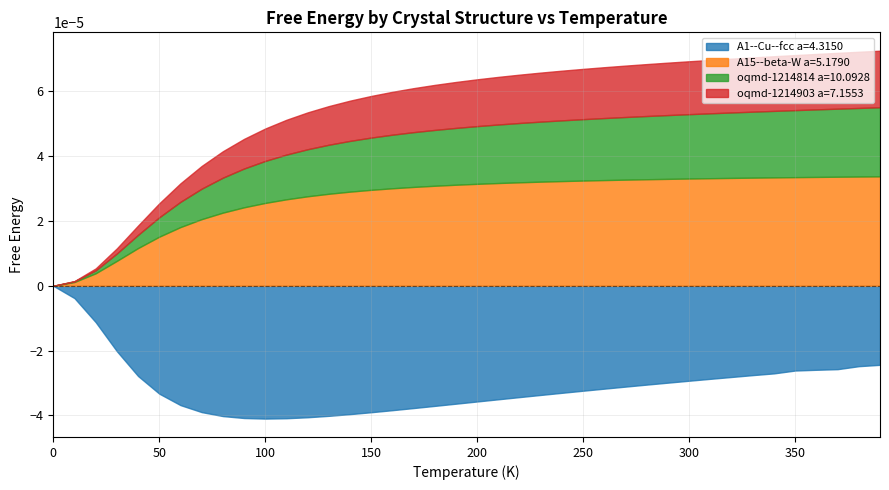

Which series has the largest total across all categories?

A15--beta-W a=5.1790